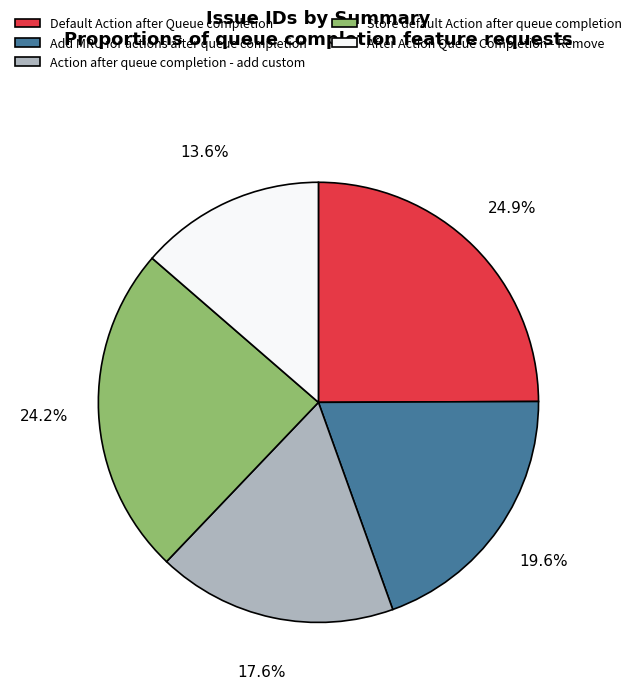

Which has a higher value, Action after queue completion - add custom or After Action Queue Completion - Remove?

Action after queue completion - add custom